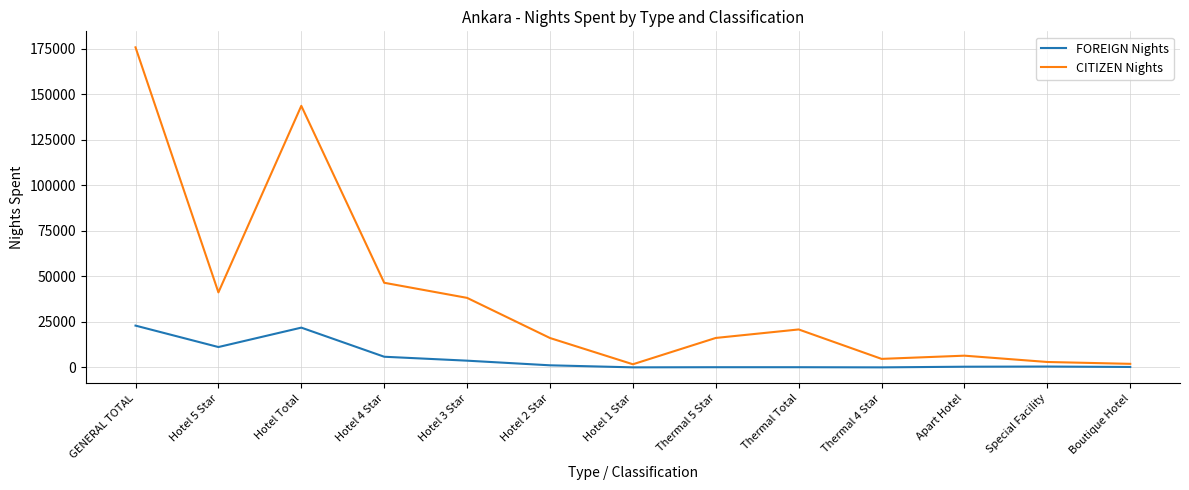

True or false: FOREIGN Nights has more than 1 points higher than both neighbors.

True